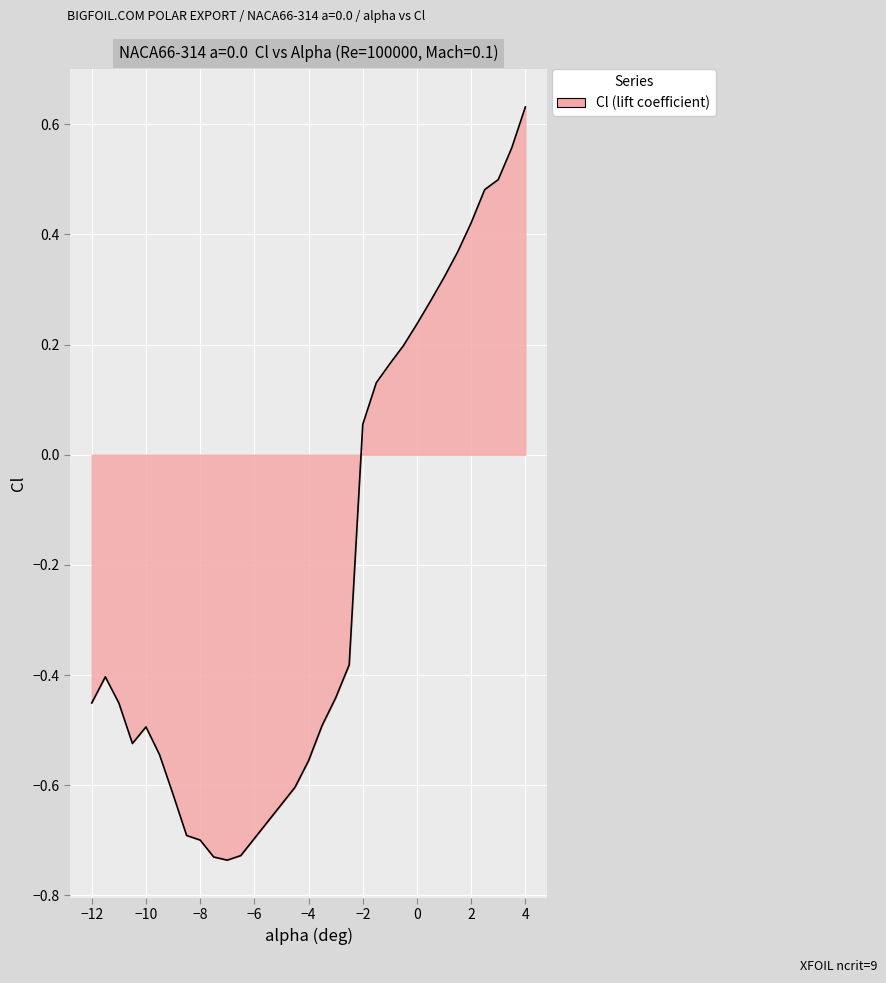

What is the difference between the maximum and minimum values?

1.4